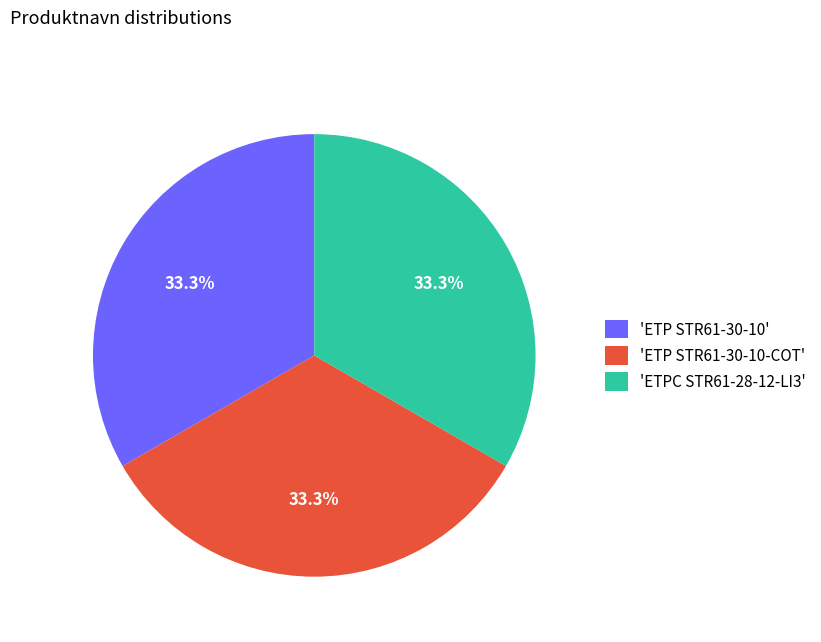

Does any single category account for the majority?

No